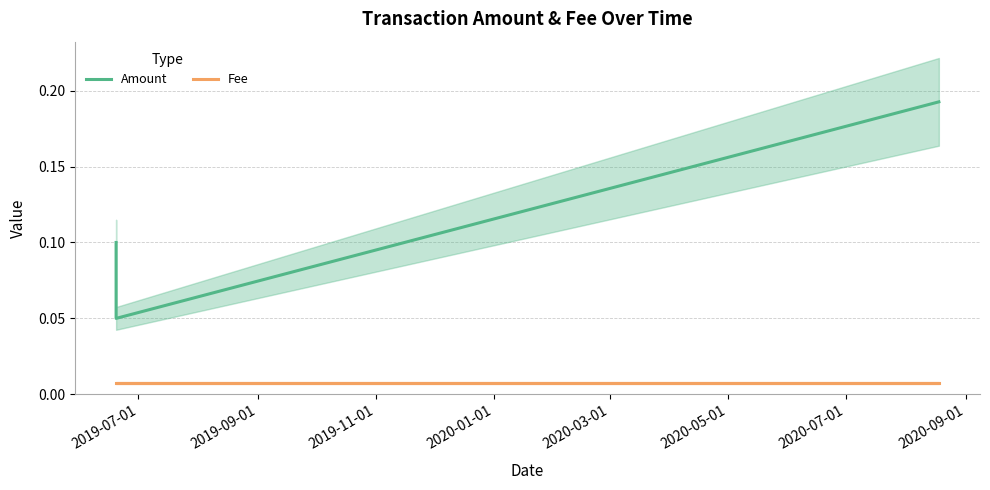

What are all the series names shown in the legend?

Amount, Fee